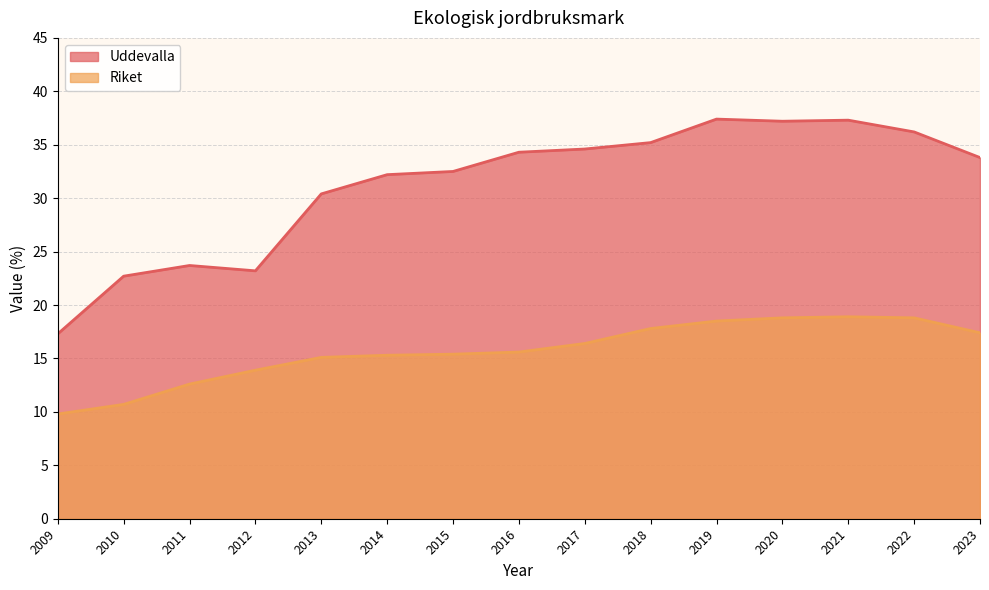

Is it true that Riket equals 21.7 at 2015?

False